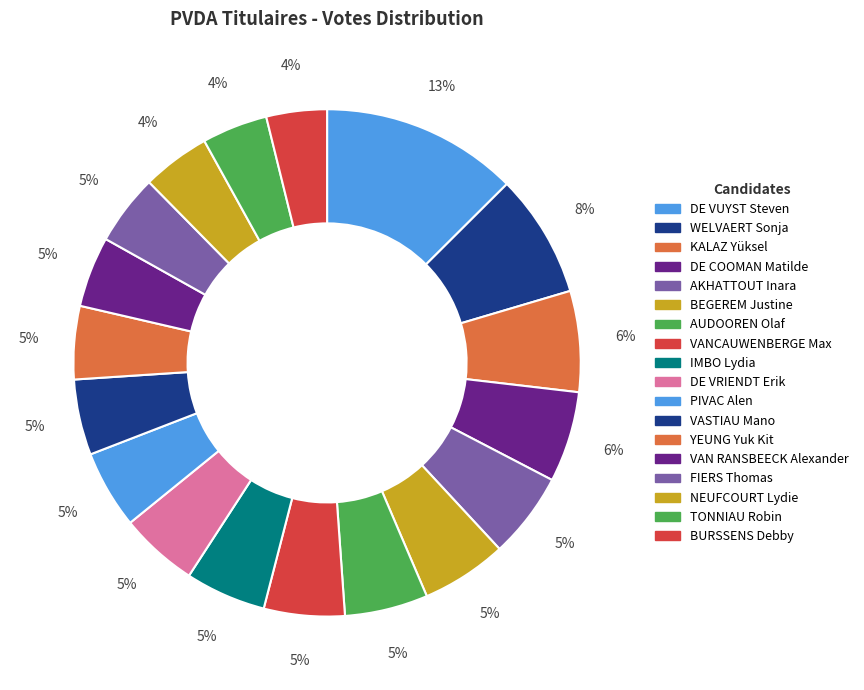

What is the smallest slice in the pie chart?

BURSSENS Debby